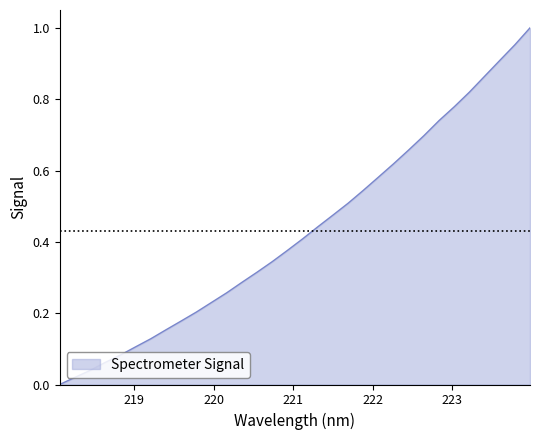

What is the sum of all values?

13.8